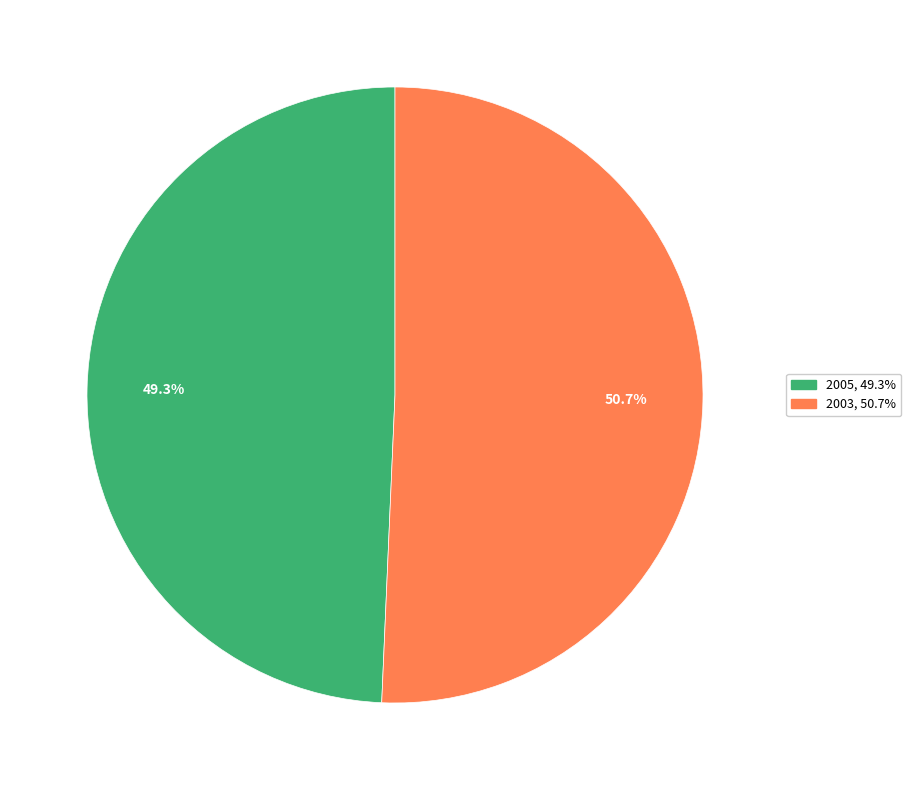

To the nearest percent, what is the difference between the largest and smallest slice percentages?

1%